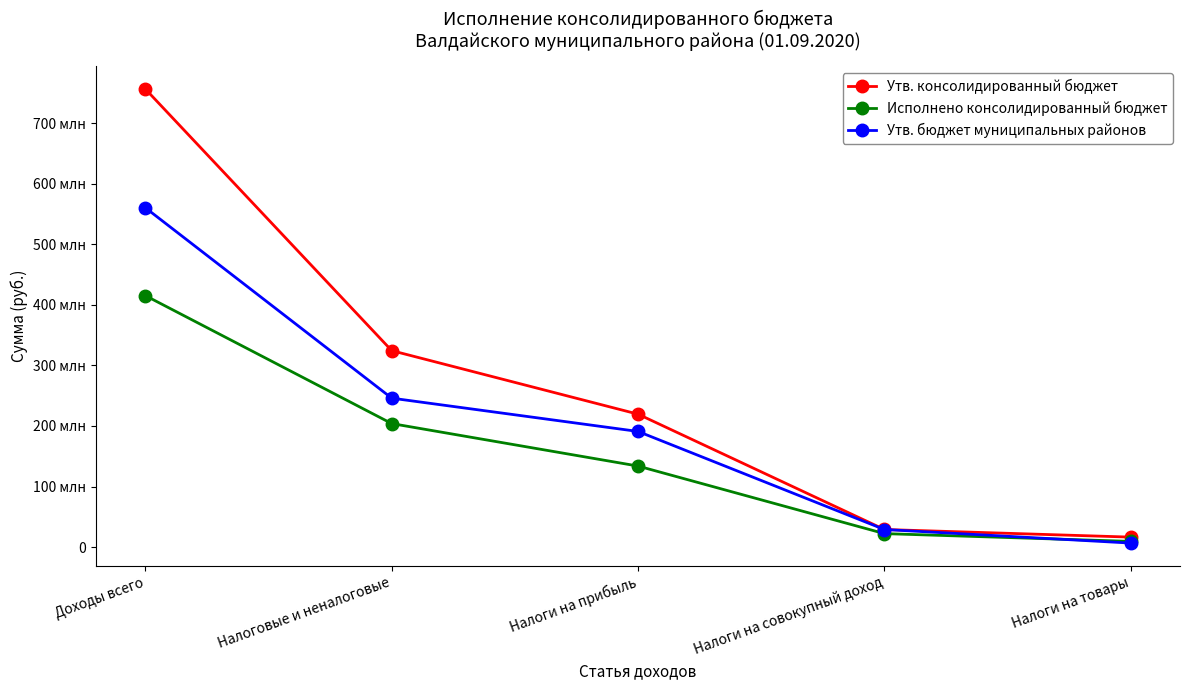

Which series changed the most between Налоги на прибыль and Налоги на совокупный доход?

Утв. консолидированный бюджет